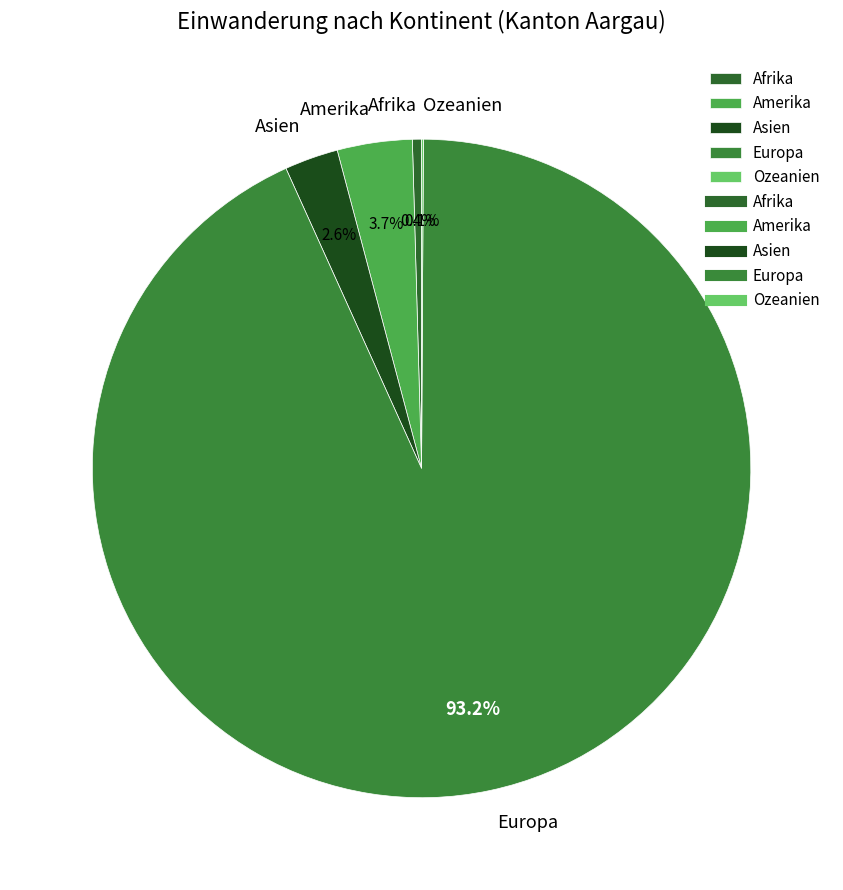

Which category has the biggest portion of the pie?

Europa